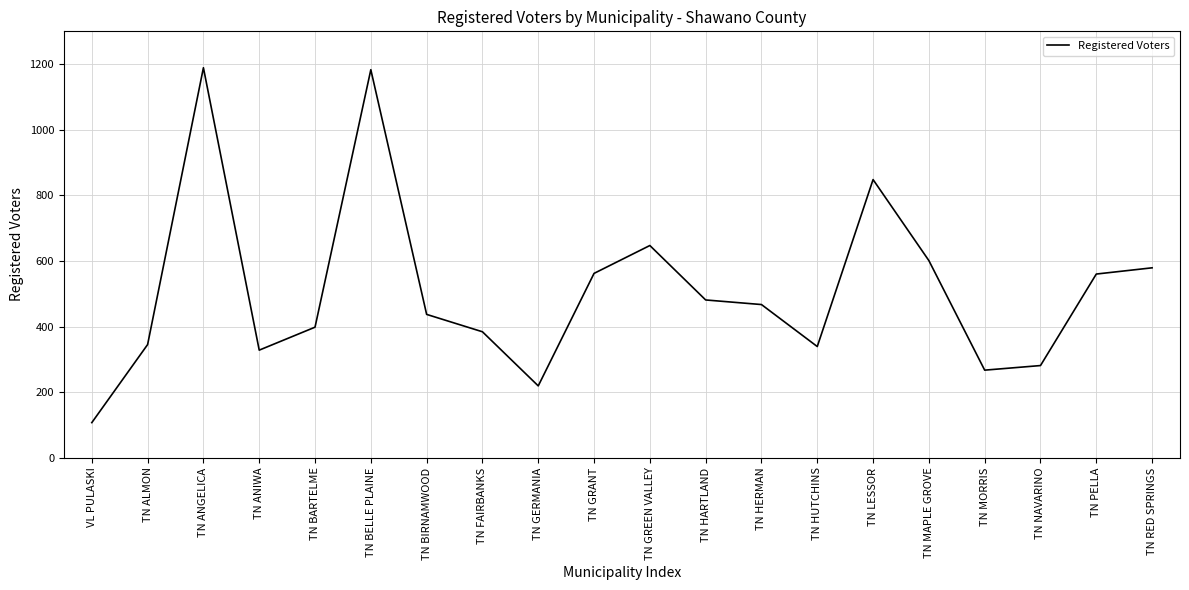

Where is the first local minimum?

TN ANIWA